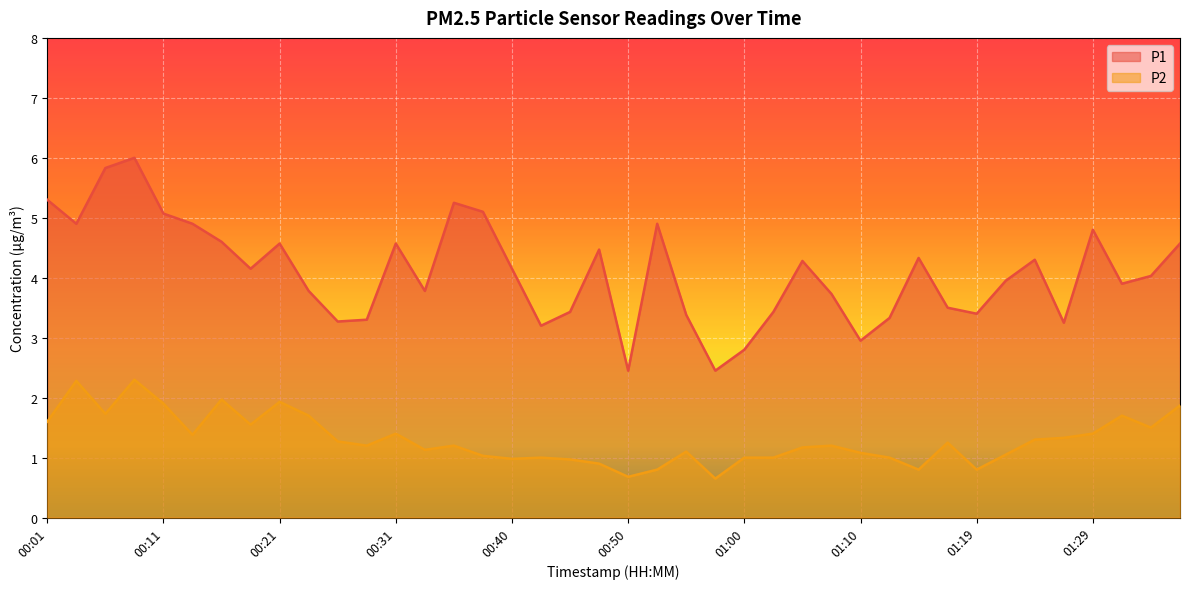

Is it true that P1 equals 3.4 at 00:55?

True